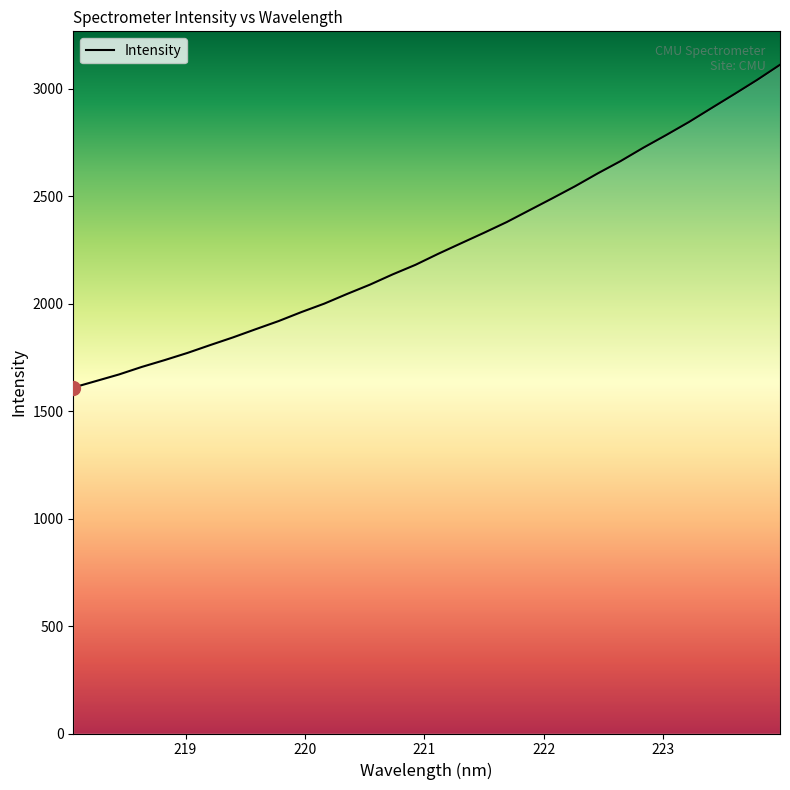

What is the greatest value displayed?

3111.5